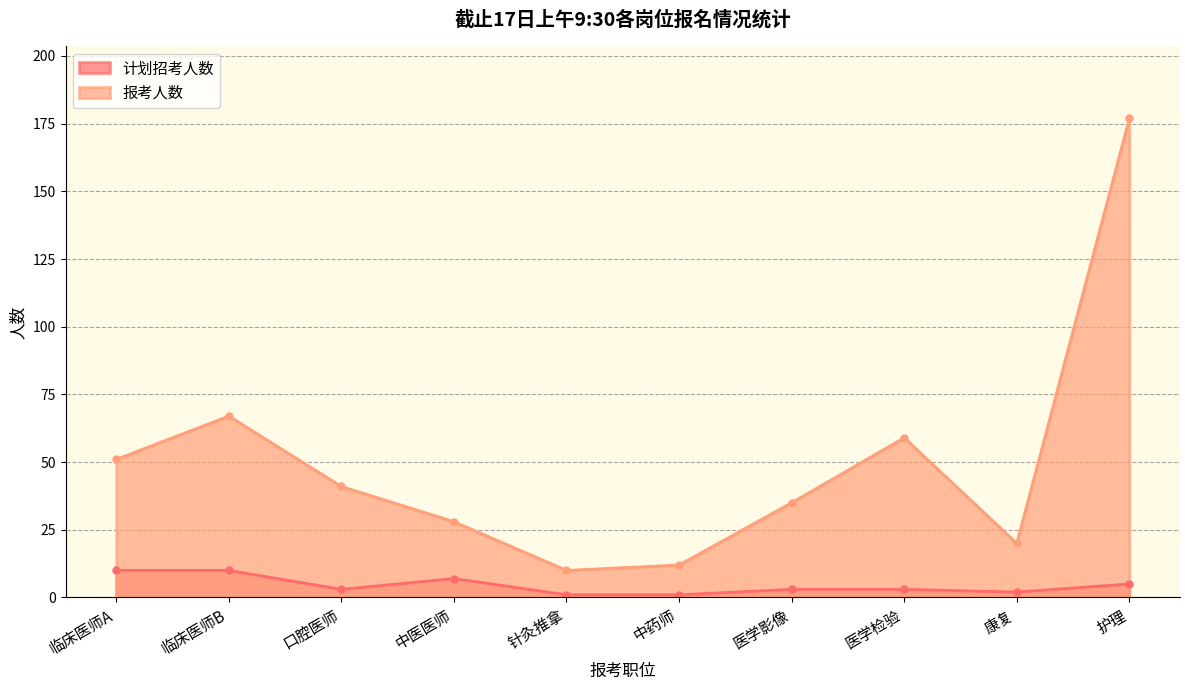

How many 计划招考人数 values are between 2 and 7?

6